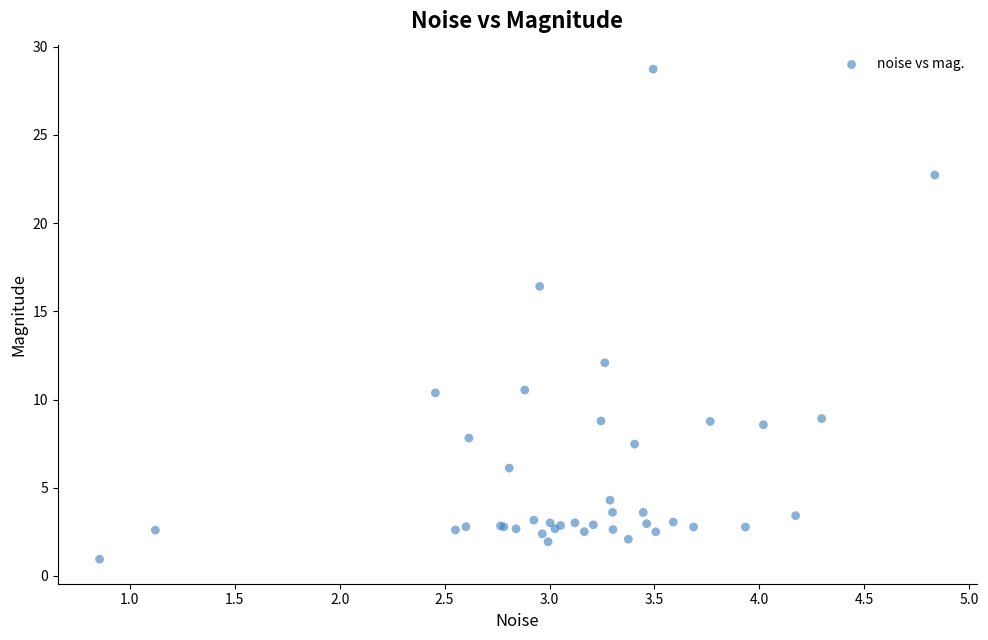

What Y value in the scatter plot is closest to 14?

12.1